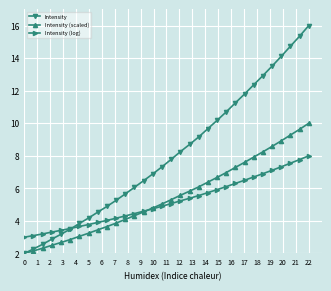

Which series has the largest total across all categories?

Intensity